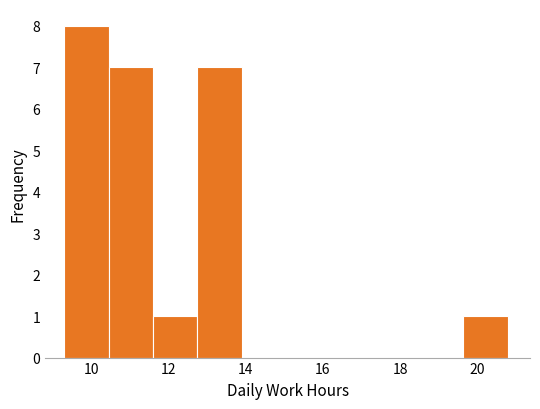

Reading left to right, list every bar in this chart as the range it spans on the x-axis followed by its height. Neither the bar edges nor the heights are printed on the chart, so give them approximately, as read against the axes.

9.4 to 10.4: 8
10.4 to 11.6: 7
11.6 to 12.8: 1
12.8 to 14.0: 7
14.0 to 15.0: 0
15.0 to 16.2: 0
16.2 to 17.4: 0
17.4 to 18.4: 0
18.4 to 19.6: 0
19.6 to 20.8: 1